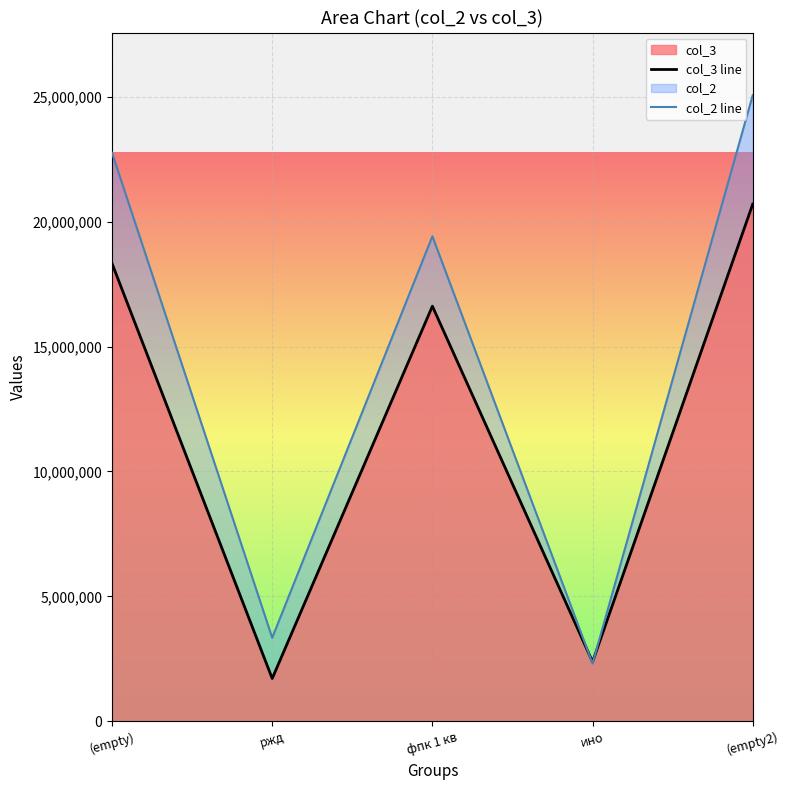

Between (empty) and ржд, which series saw the biggest shift?

col_2 line